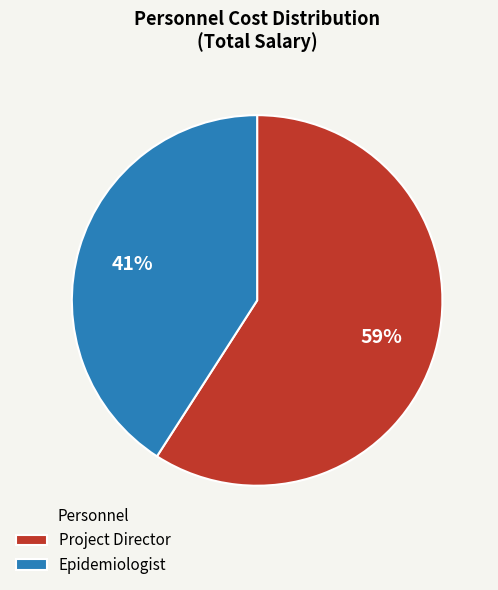

What is the smallest slice in the pie chart?

Epidemiologist